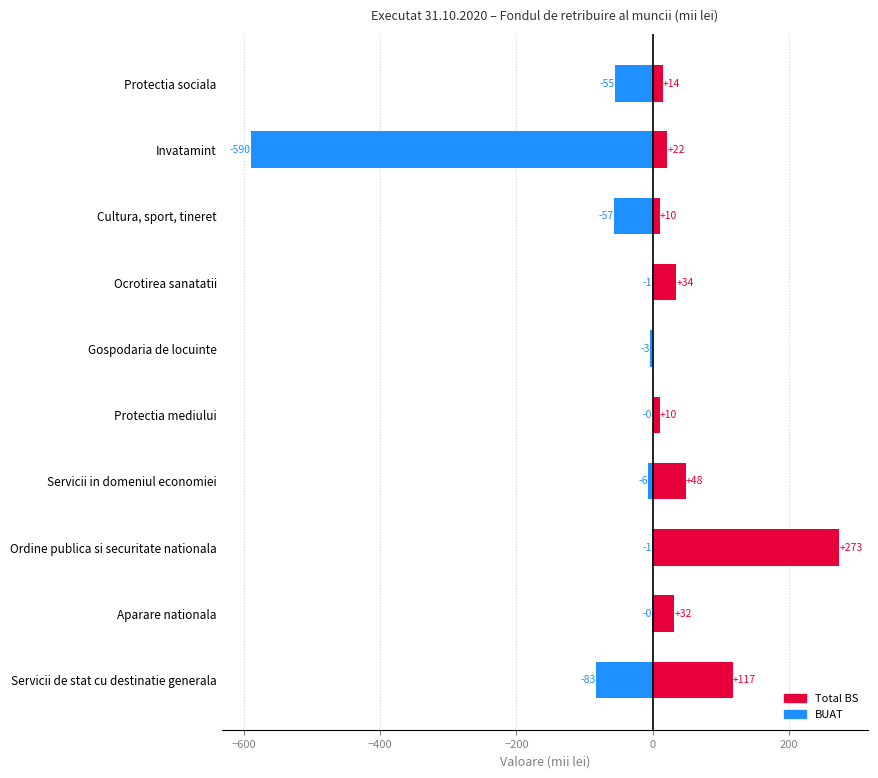

How many groups of bars are there?

10